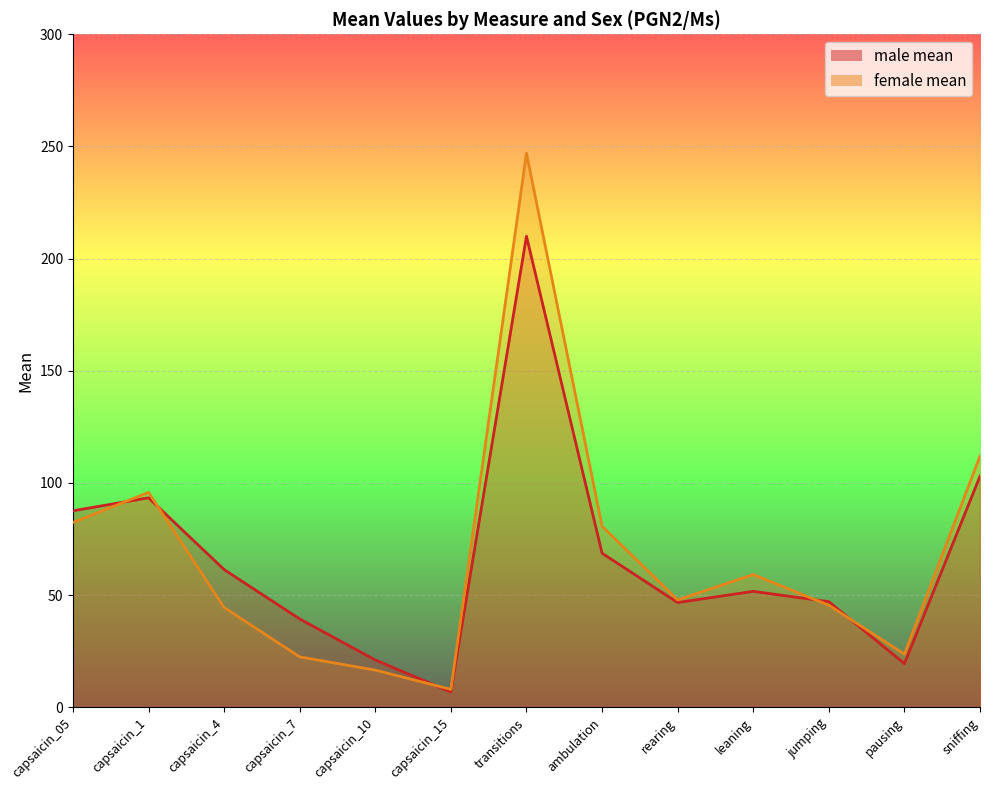

Reading right to left, extract all data points from this chart.

male mean: 103.0	19.5	47.1	51.7	46.7	68.7	210.0	6.8	21.1	39.4	61.4	93.4	87.6
female mean: 112.0	23.7	45.5	59.2	47.9	80.7	247.0	8.0	16.6	22.5	44.5	95.8	82.4